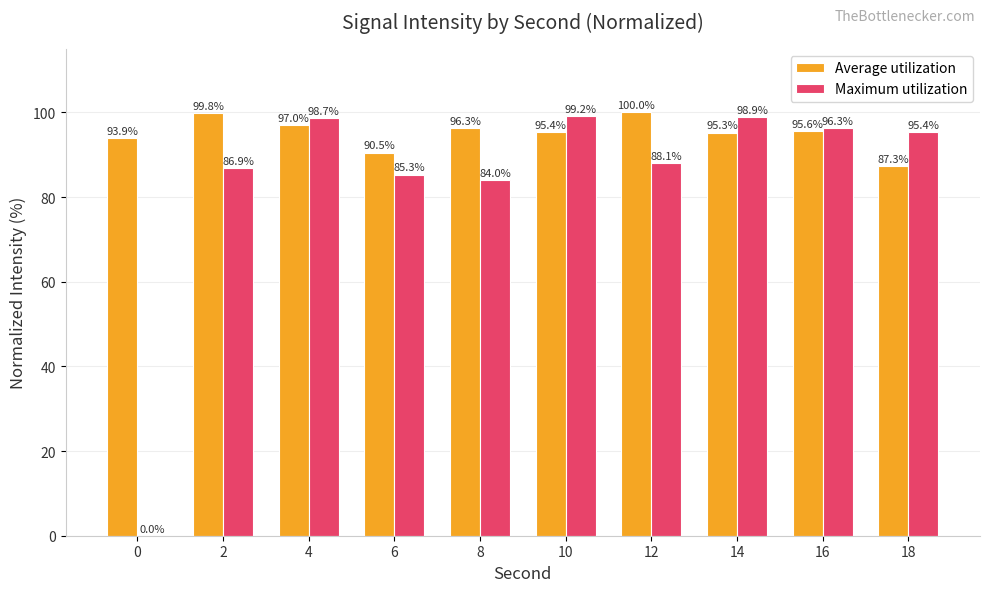

What is the total value across all series at 14?

194.1